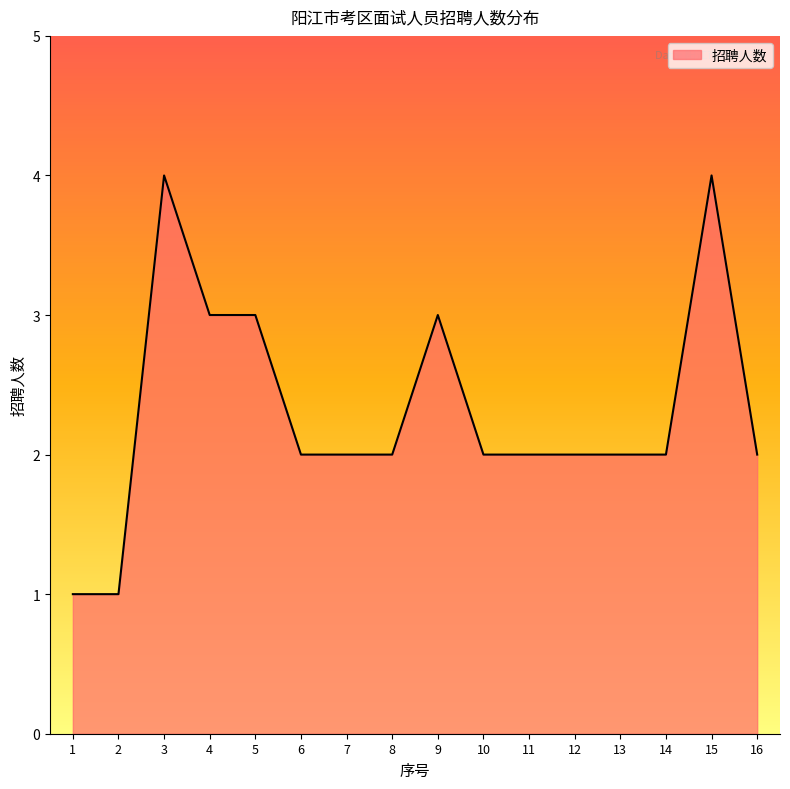

What is the maximum value shown in the chart?

4